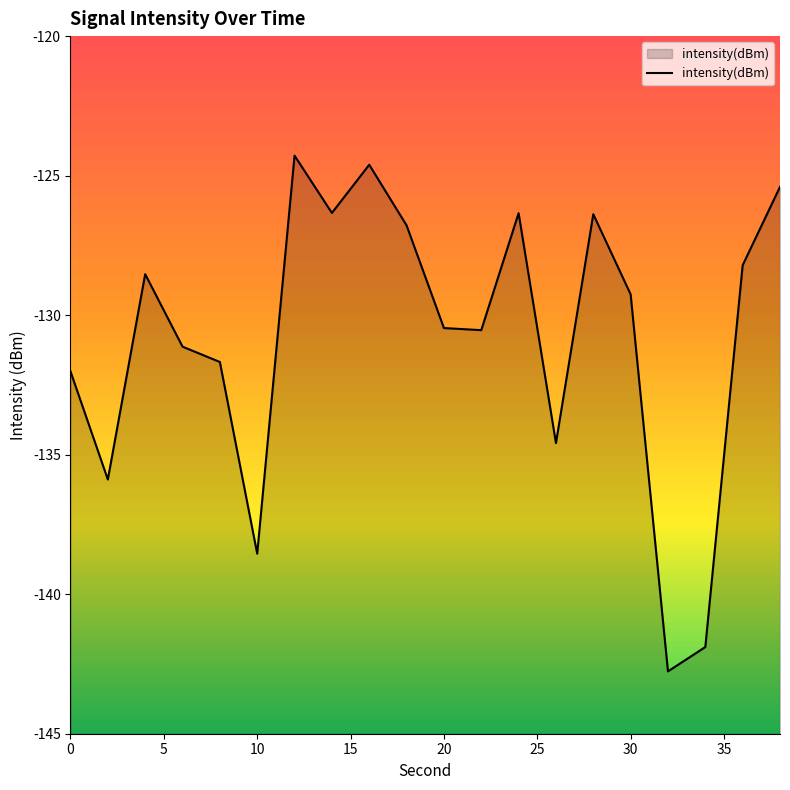

Count the number of data series in this chart.

1